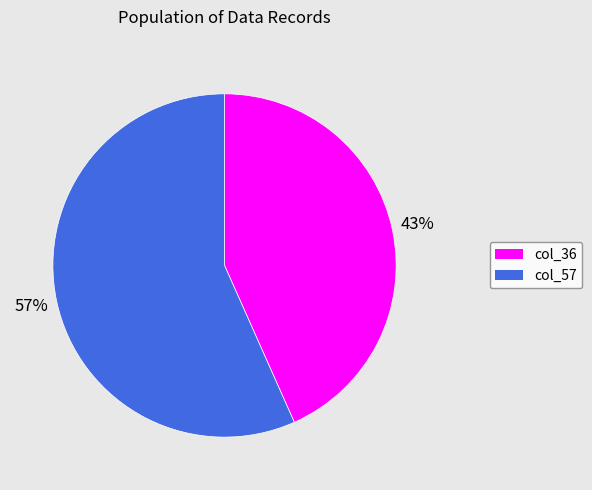

Which slice represents more than half of the pie?

col_57